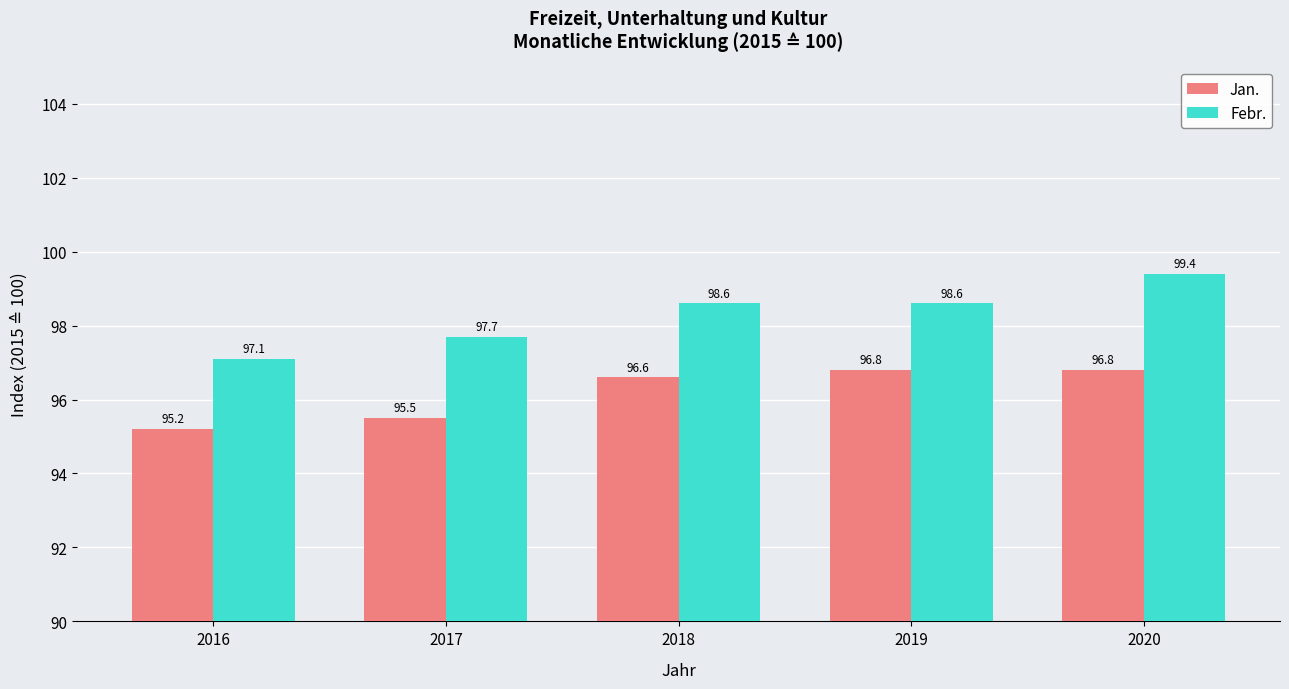

What is the spread (max minus min) of values at 2019?

1.8